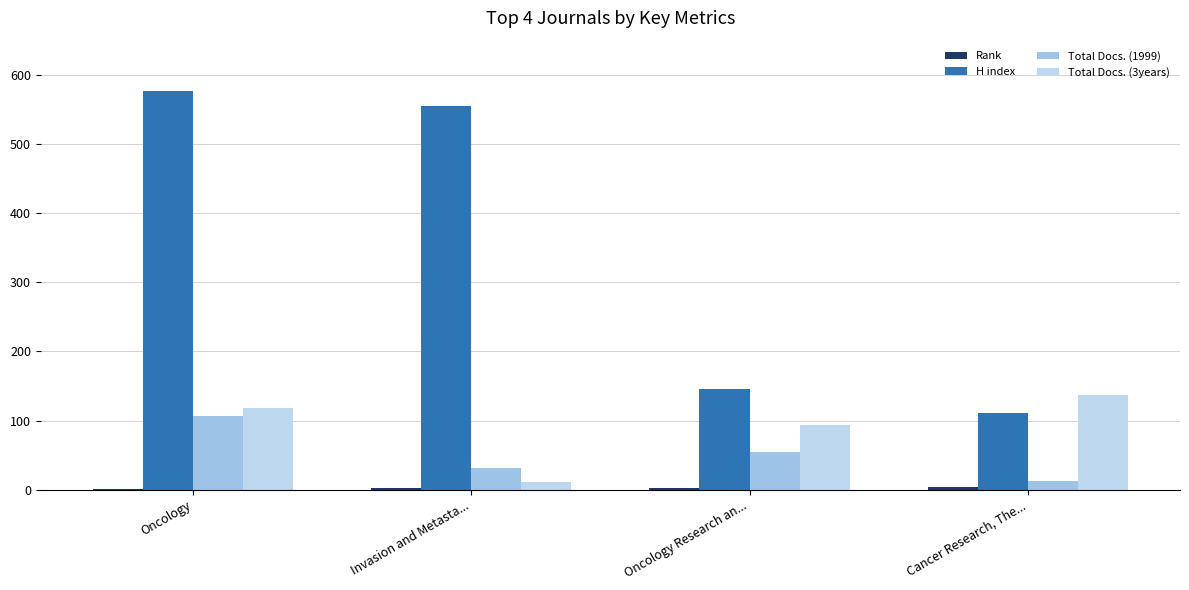

The value of Total Docs. (1999) at Oncology is 107. True or false?

True